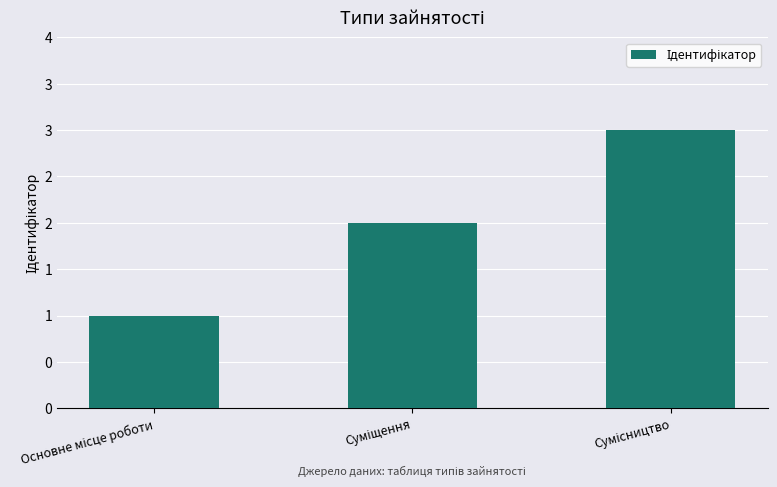

Where is the data nearest to the value 2?

Суміщення